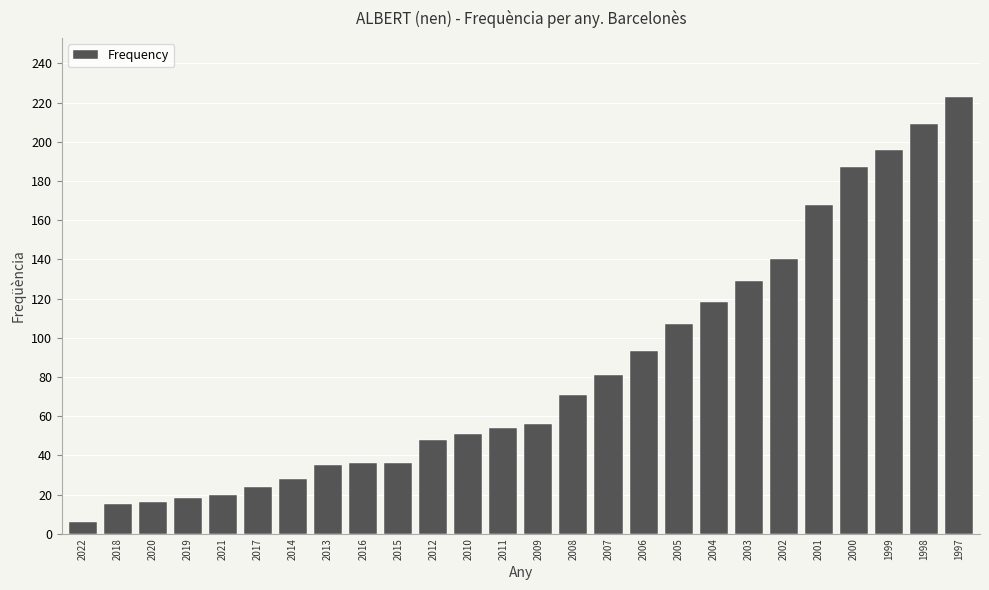

The value at 2004 is 118. True or false?

True